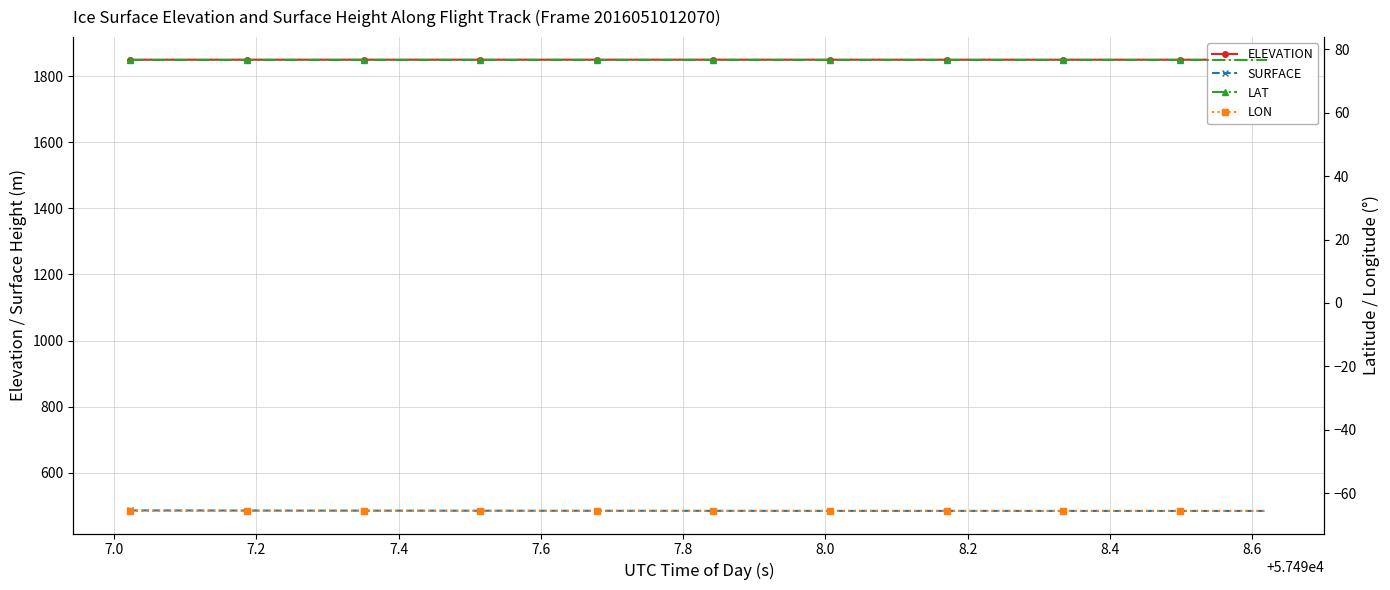

True or false: LON and SURFACE intersect in this chart.

False